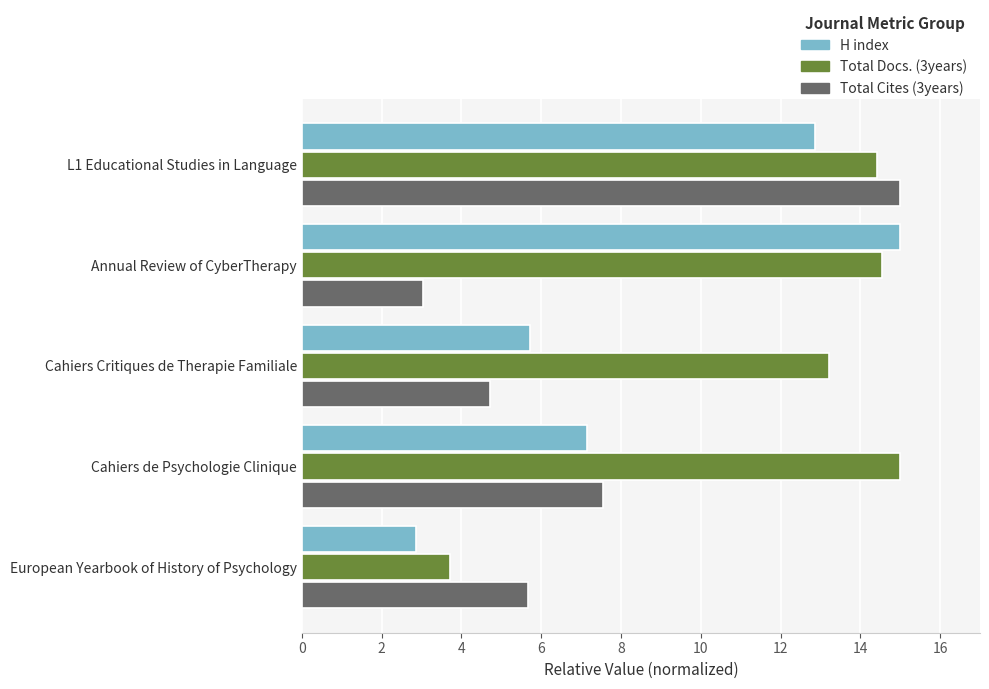

Rank the categories by H index value from highest to lowest.

Annual Review of CyberTherapy, L1 Educational Studies in Language, Cahiers de Psychologie Clinique, Cahiers Critiques de Therapie Familiale, European Yearbook of History of Psychology